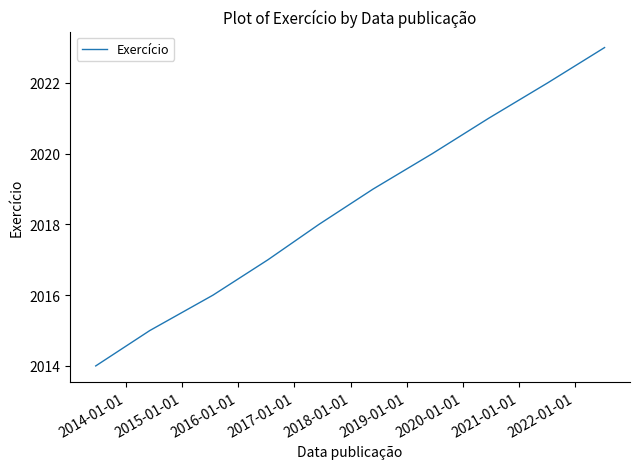

What position from the right is 2020-01-01?

3